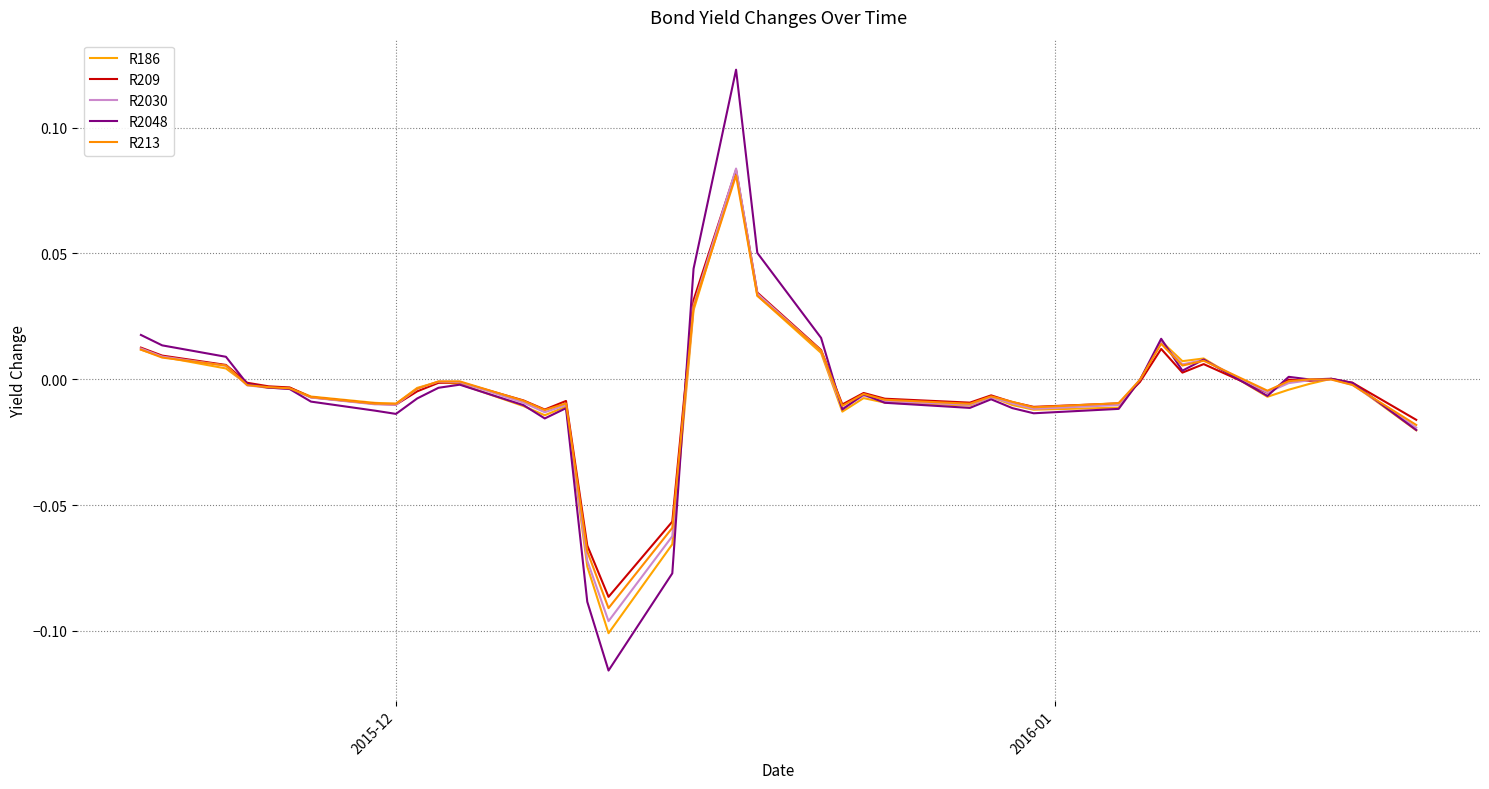

How many values in R213 are above zero?

10